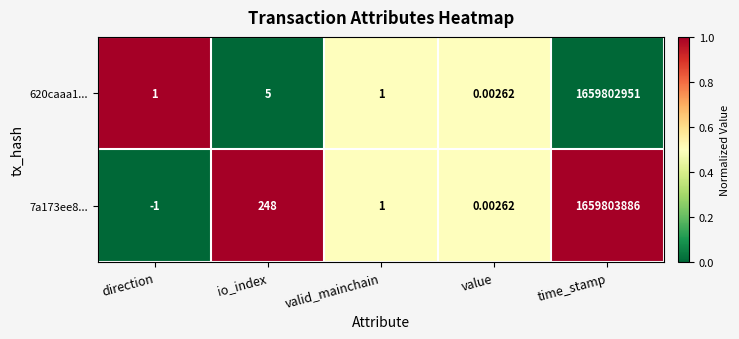

Is the value of 7a173ee8... at value greater than the value of 620caaa1... at io_index?

No